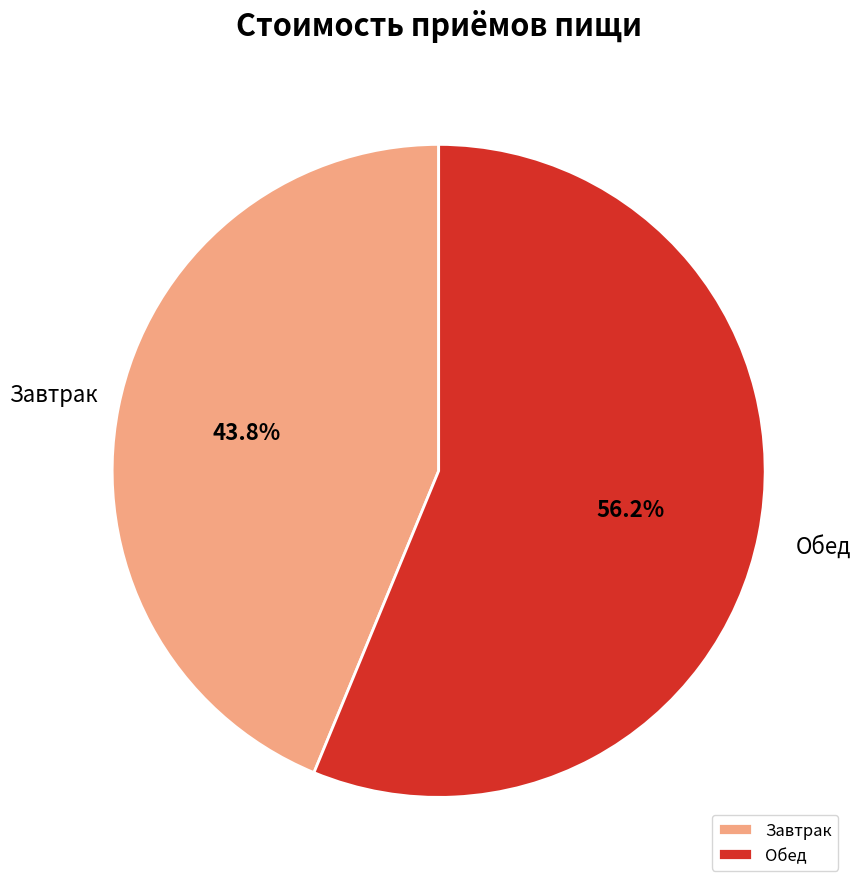

Is it true that Обед is 51% of the pie?

False